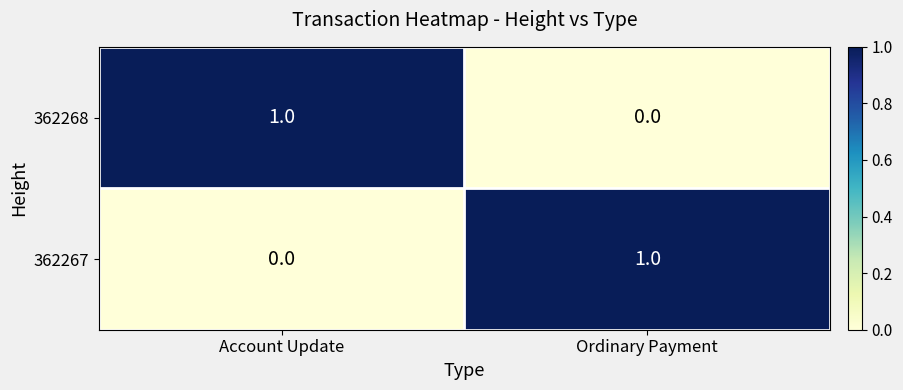

Is it true that 362268 equals 0 at Ordinary Payment?

True